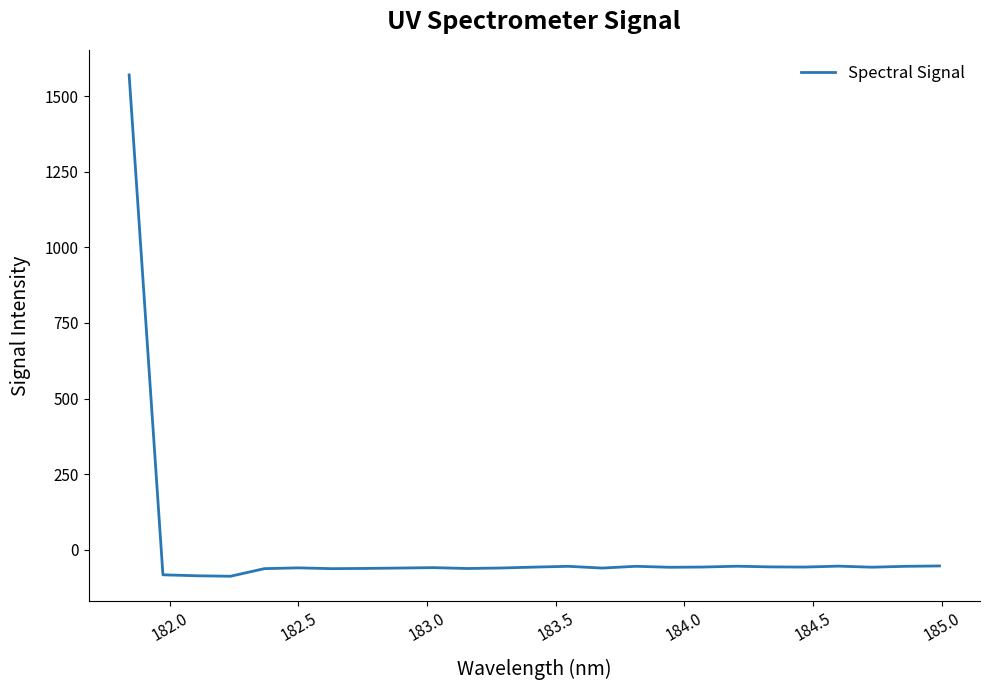

What is the minimum value shown in the chart?

-88.0